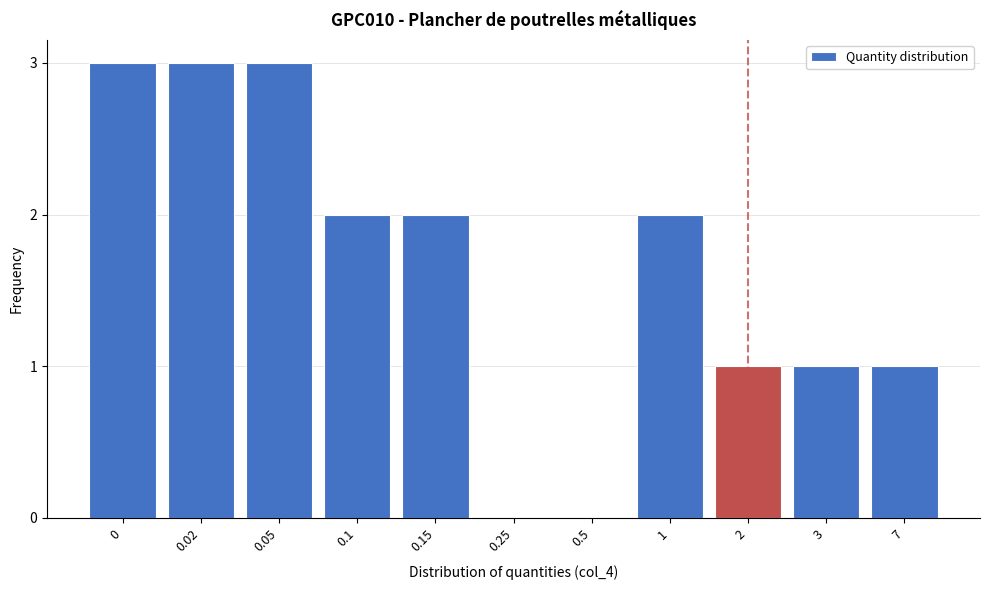

Reading left to right, what are all the values shown in this chart?

0=3	0.02=3	0.05=3	0.1=2	0.15=2	0.25=0	0.5=0	1=2	2=1	3=1	7=1